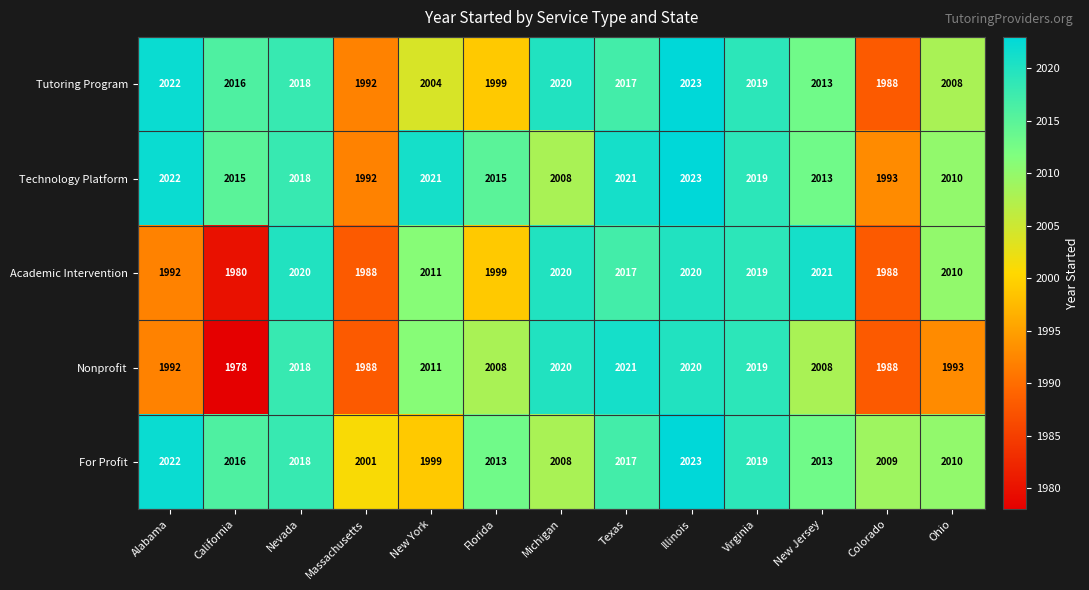

Between New Jersey and Colorado, which series saw the biggest shift?

Academic Intervention